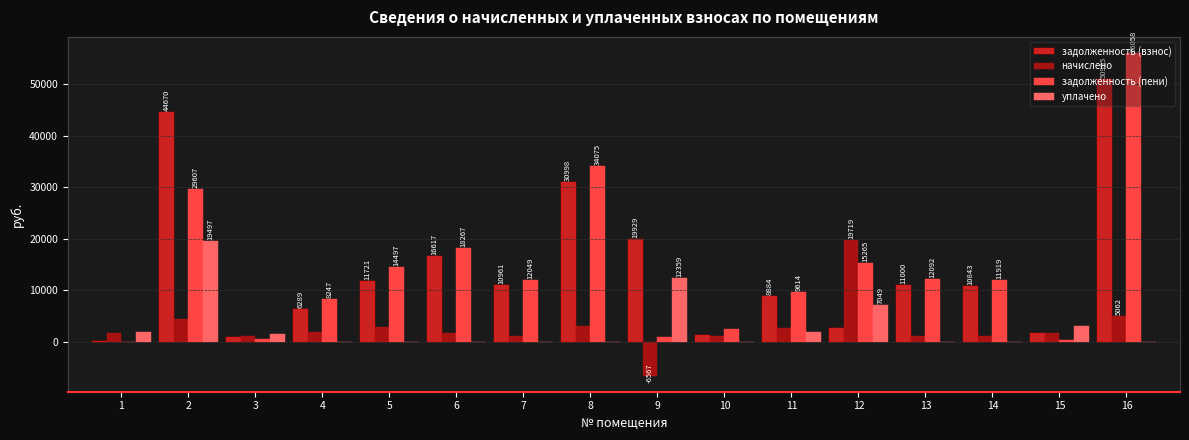

Read the начислено value at 12.

19719.4